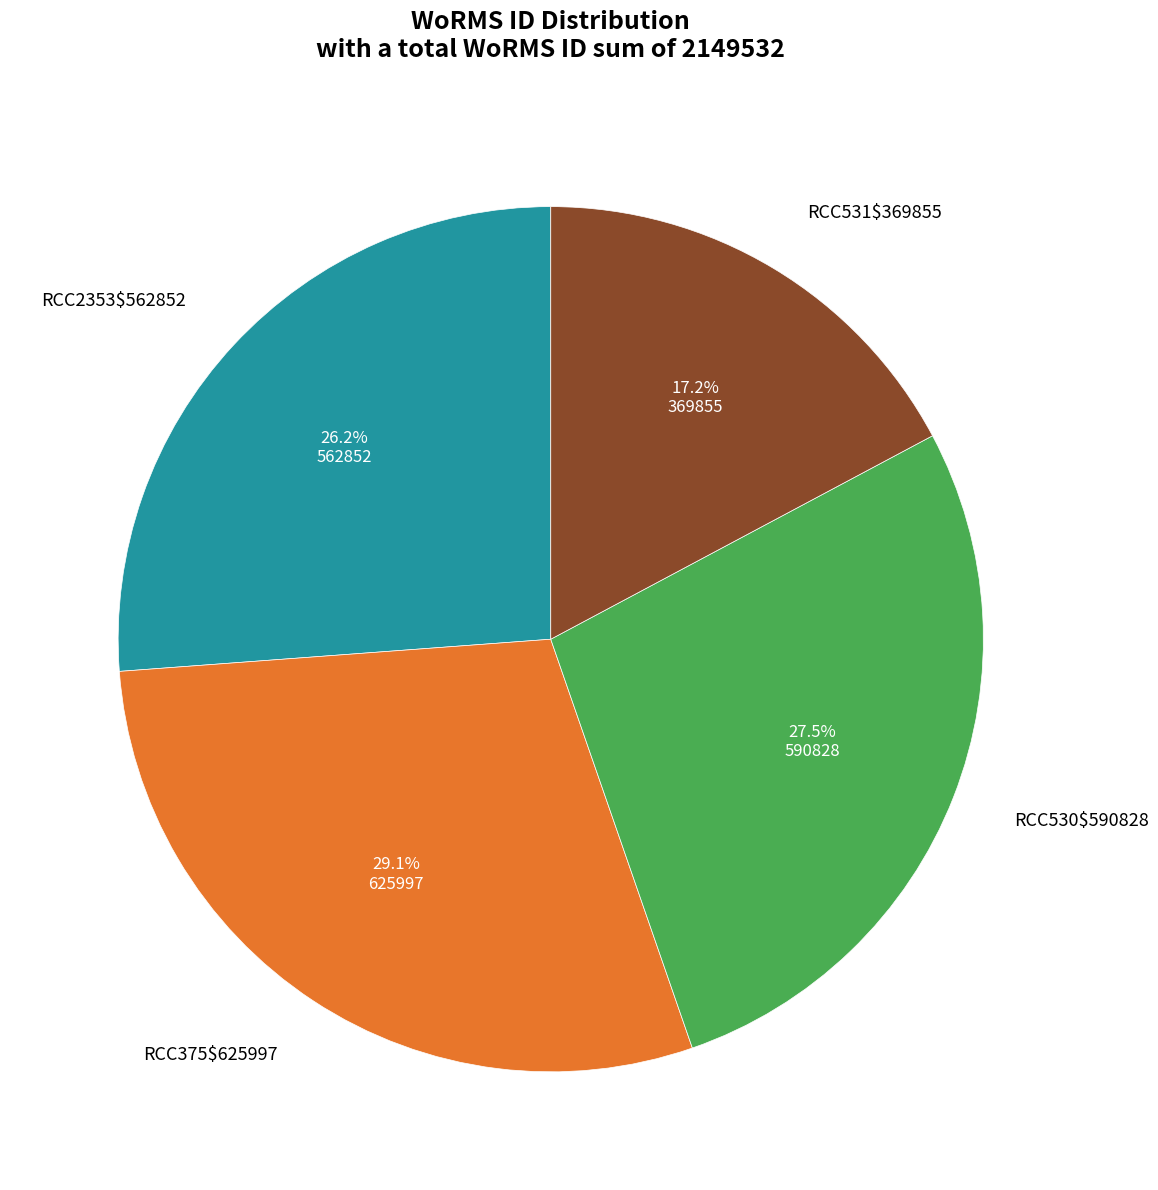

Rank the categories by value from lowest to highest.

RCC531$369855, RCC2353$562852, RCC530$590828, RCC375$625997